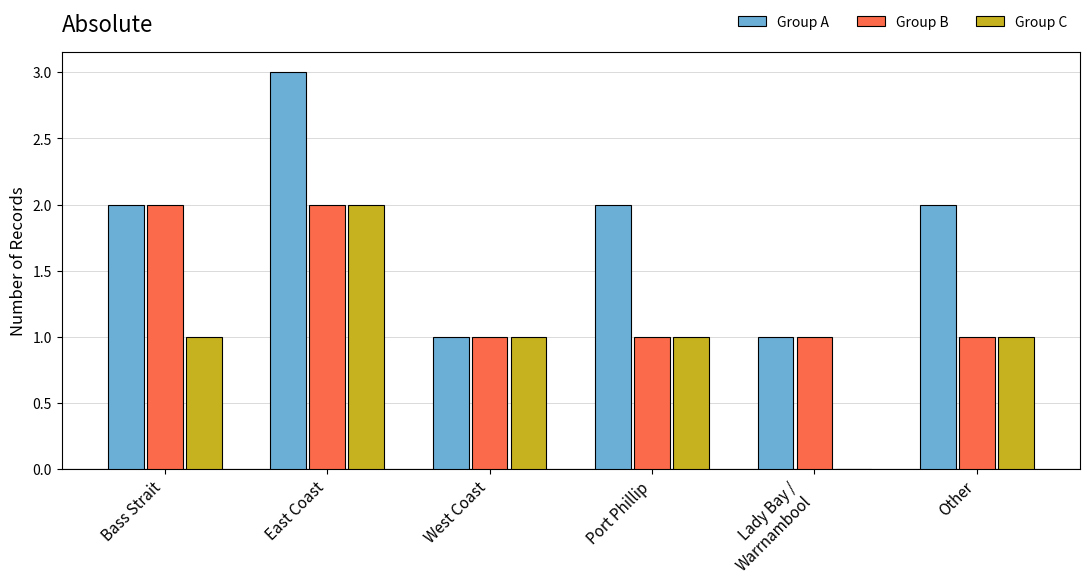

How many groups of bars are there?

6